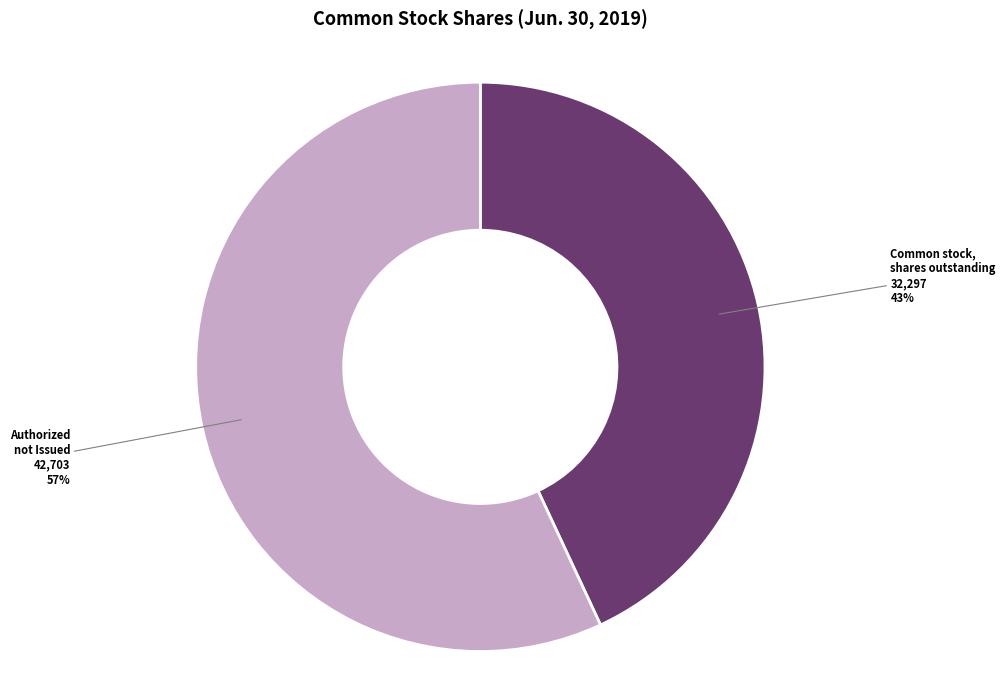

Combined, do Common stock, shares outstanding and Authorized not Issued account for over 50%?

Yes